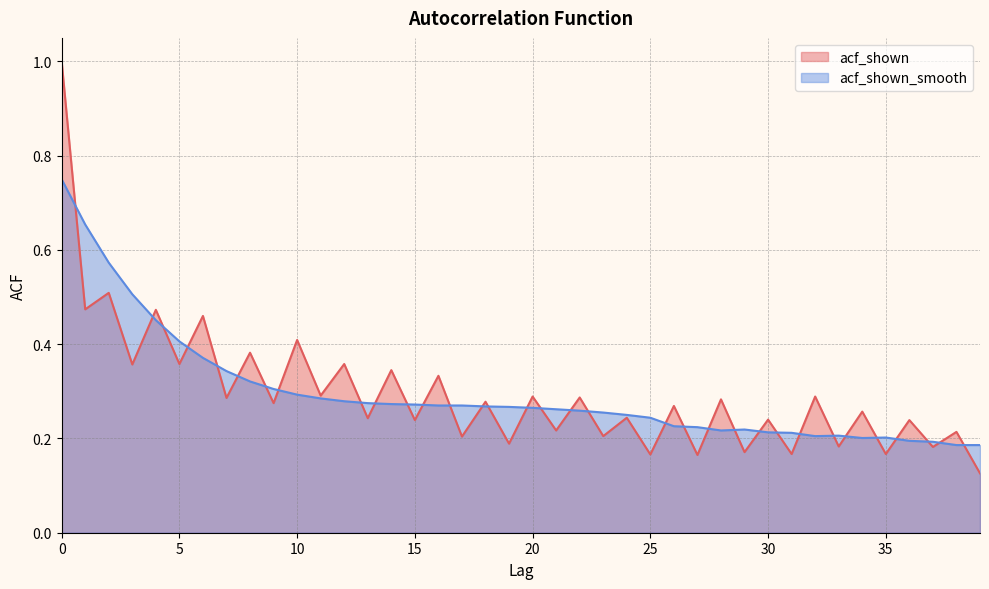

The value of acf_shown_smooth at 14 is 0.1. True or false?

False